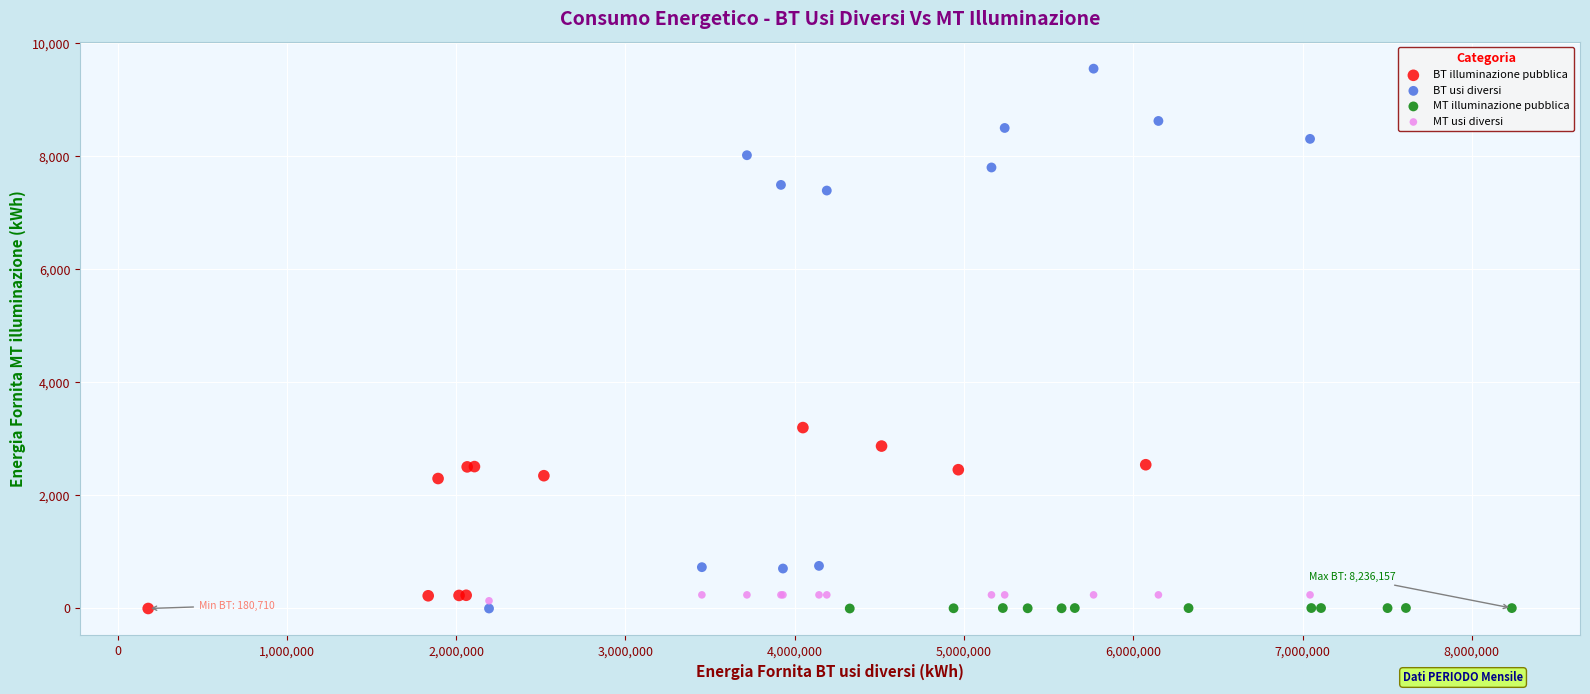

Which series has the widest spread of Y values?

BT usi diversi